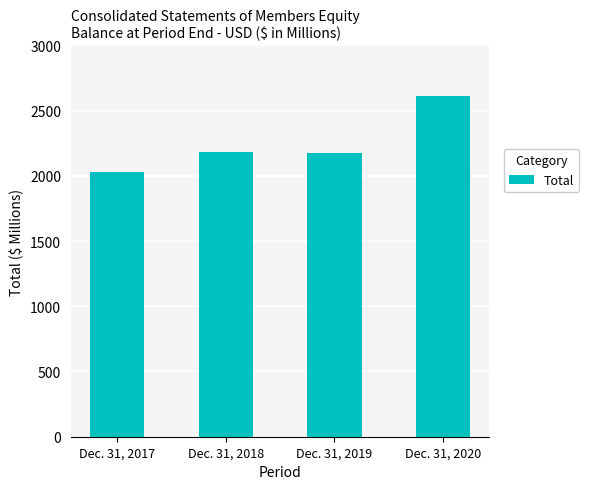

Approximately how many times larger is the value at Dec. 31, 2017 compared to Dec. 31, 2020?

0.8